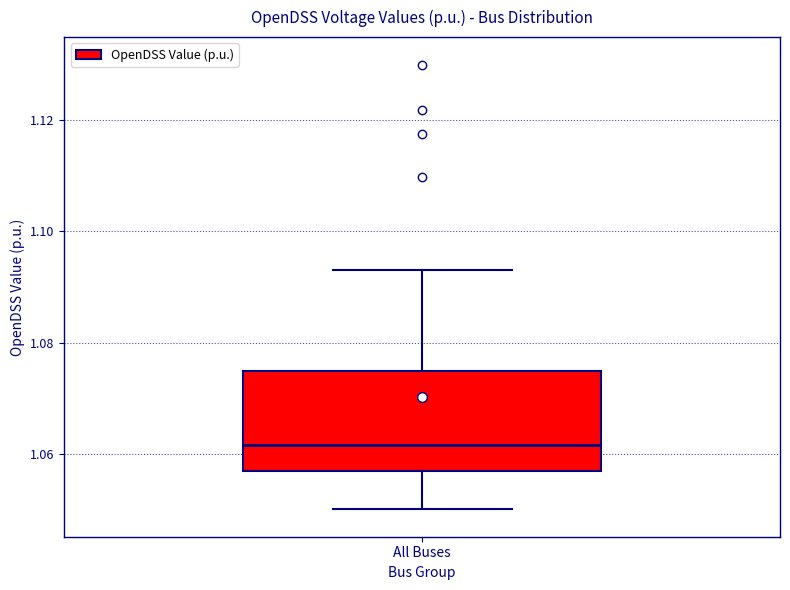

Where does the lower whisker of the box for All Buses end on the y-axis? The values are not printed on the chart, so give them approximately, as read against the axis.

1.050